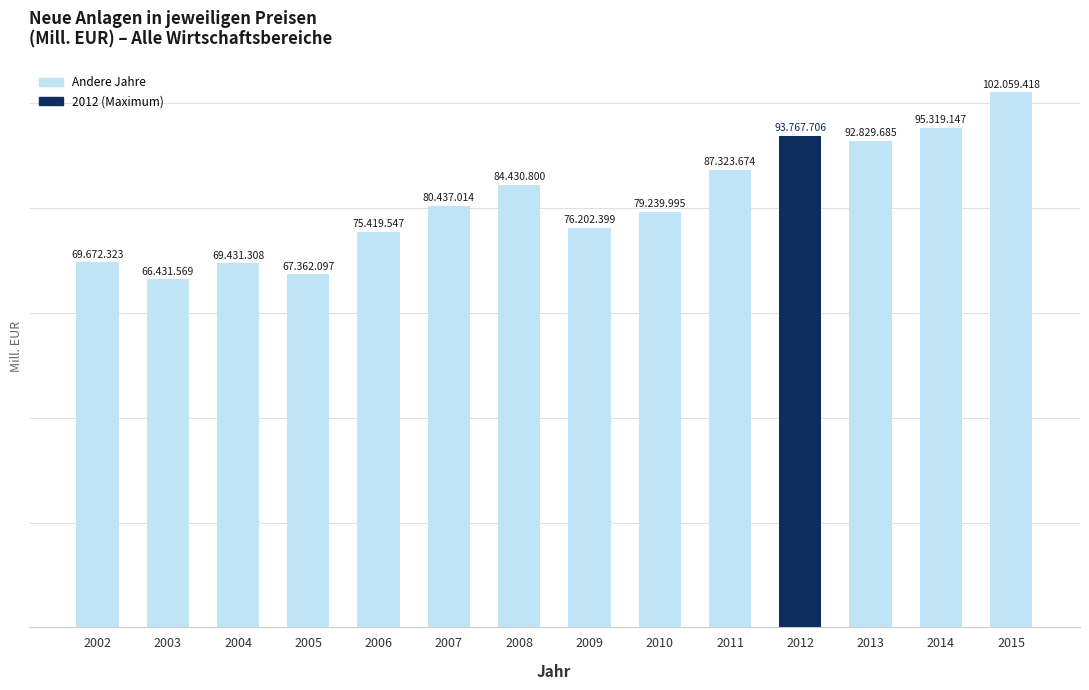

List the labels in order of value, largest first.

2015, 2014, 2012, 2013, 2011, 2008, 2007, 2010, 2009, 2006, 2002, 2004, 2005, 2003